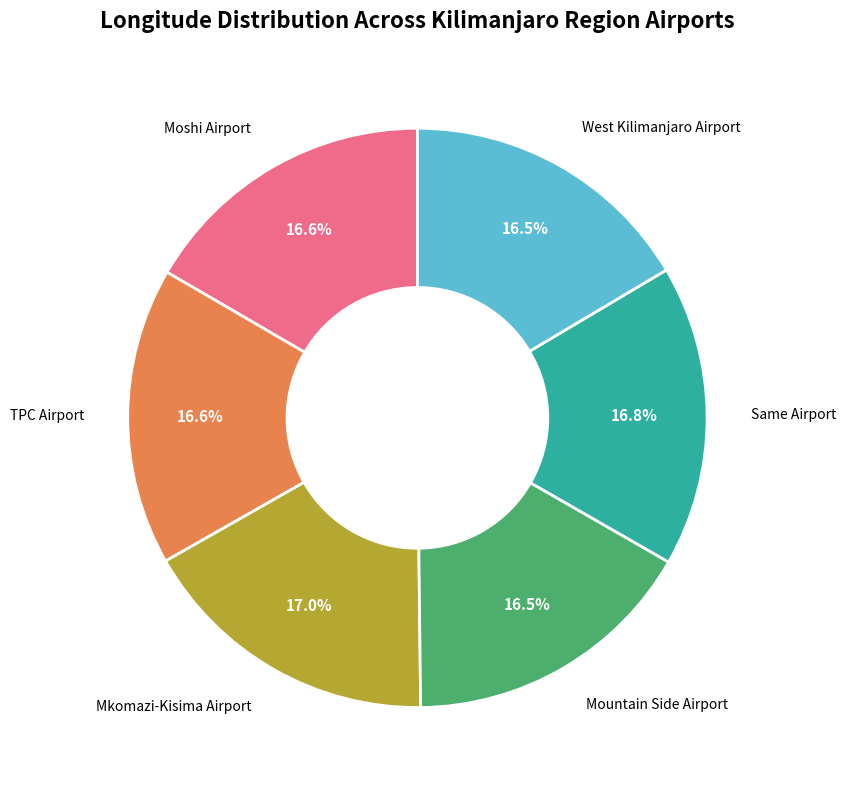

Is there any slice that represents more than half of the pie?

No